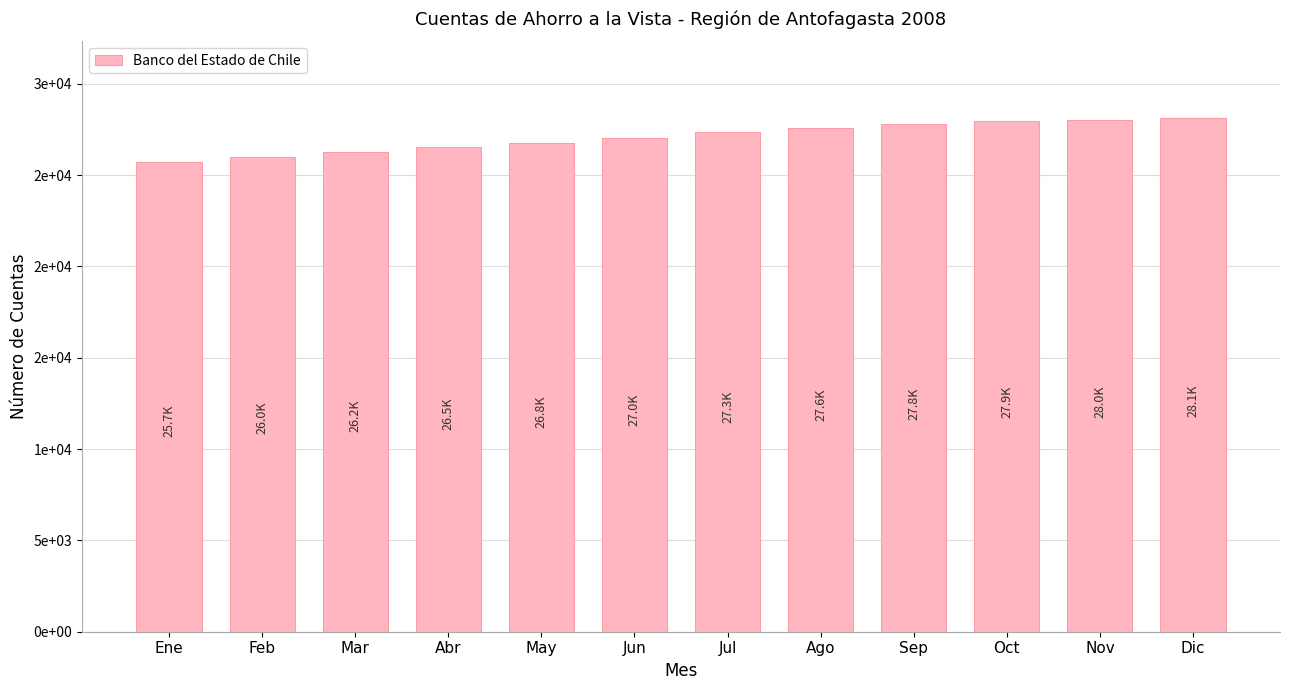

List the labels in order of value, largest first.

Dic, Nov, Oct, Sep, Ago, Jul, Jun, May, Abr, Mar, Feb, Ene